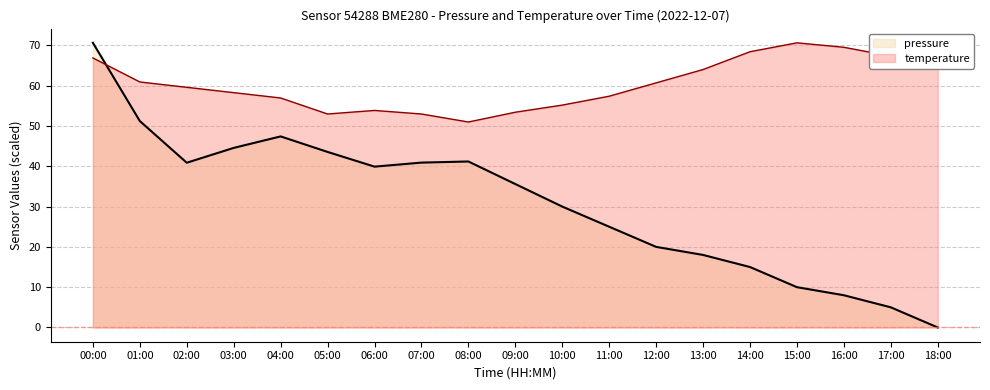

What is the difference between the highest and lowest values at 01:00?

9.7